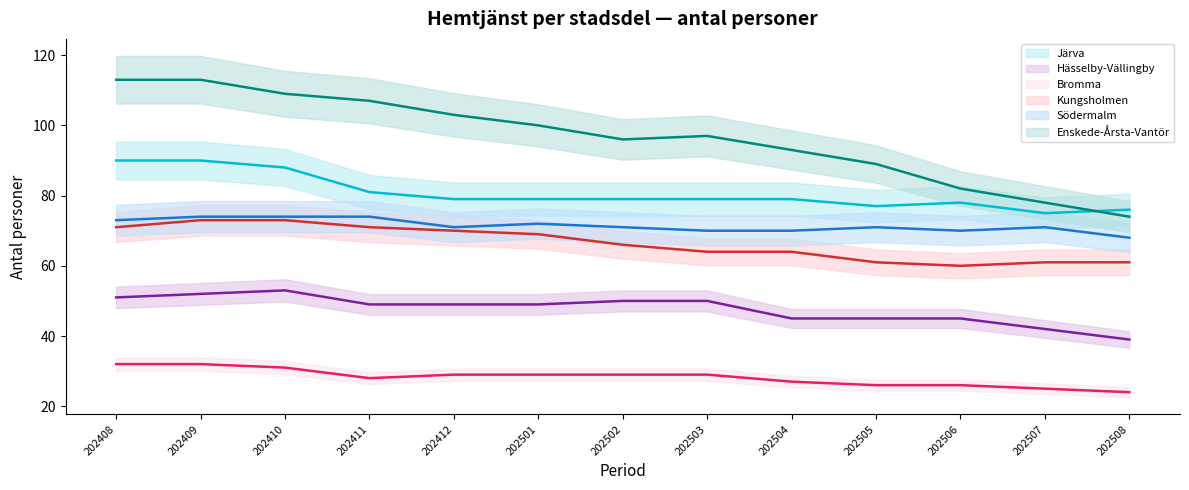

At how many categories does at least one series exceed 81?

11